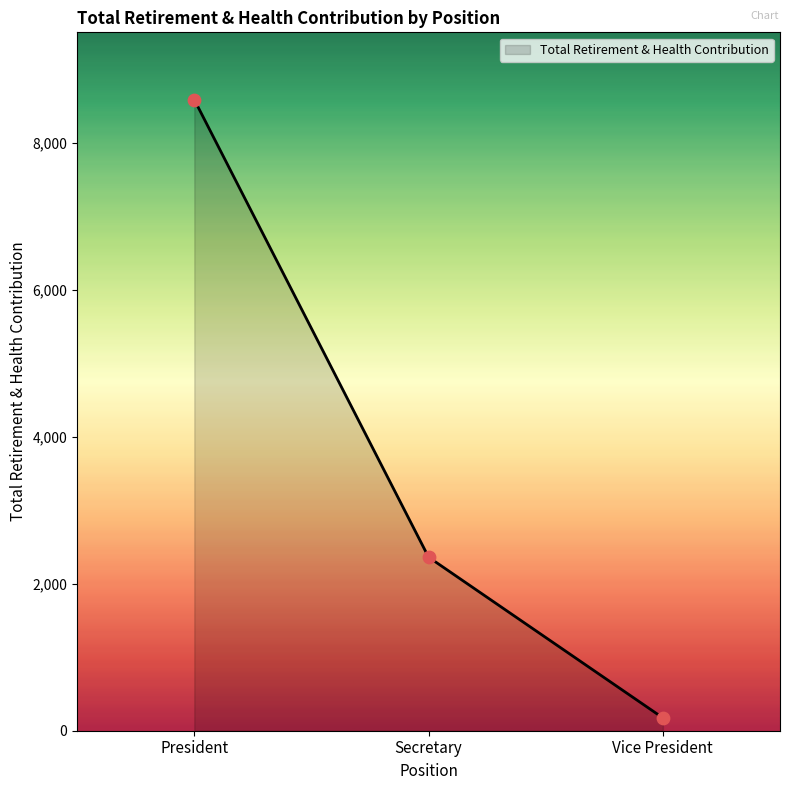

What is the change in value from President to Secretary?

-6223